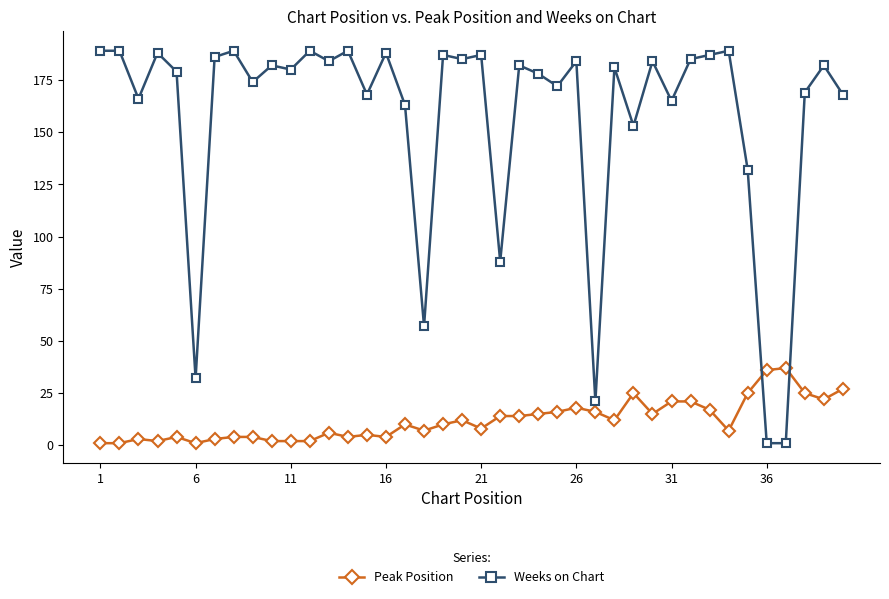

What is the sum of all Weeks on Chart values?

6273